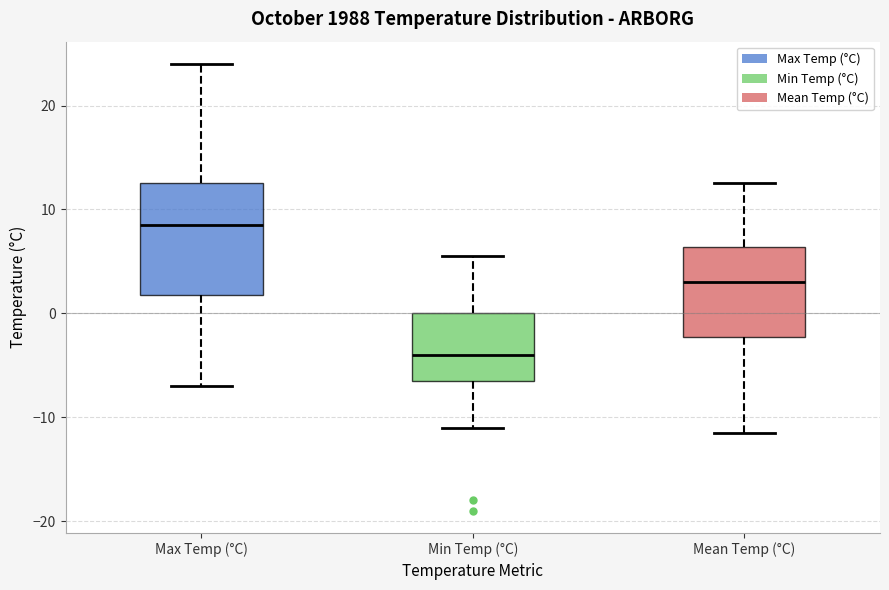

Reading left to right, read every box against the y-axis: the position of its median line, the range the box covers, and the ends of its whiskers. The values are not printed on the chart, so give them approximately, as read against the axis.

Max Temp (°C): median 9, box 2 to 13, whiskers -7 to 24
Min Temp (°C): median -4, box -6 to 0, whiskers -11 to 6
Mean Temp (°C): median 3, box -2 to 6, whiskers -11 to 13